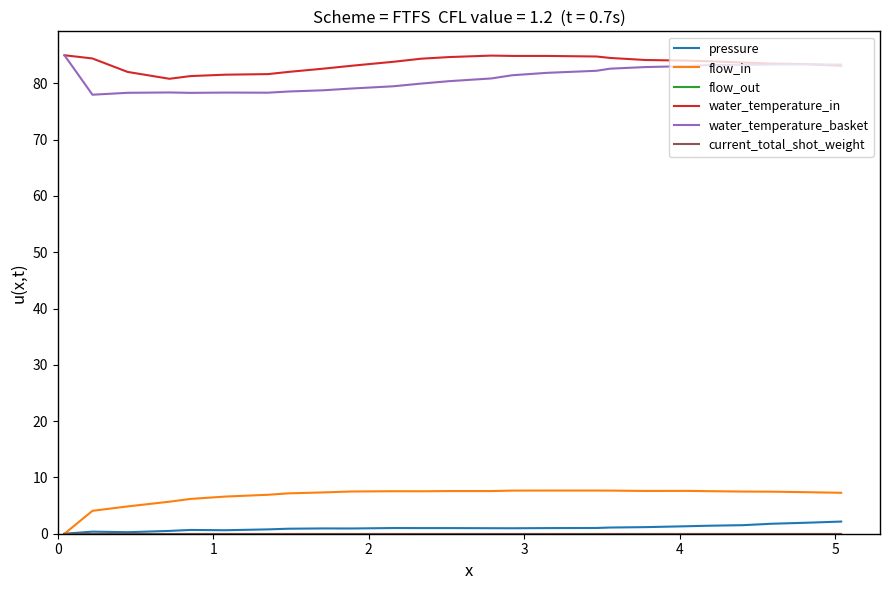

At how many categories does at least one series exceed 52?

25